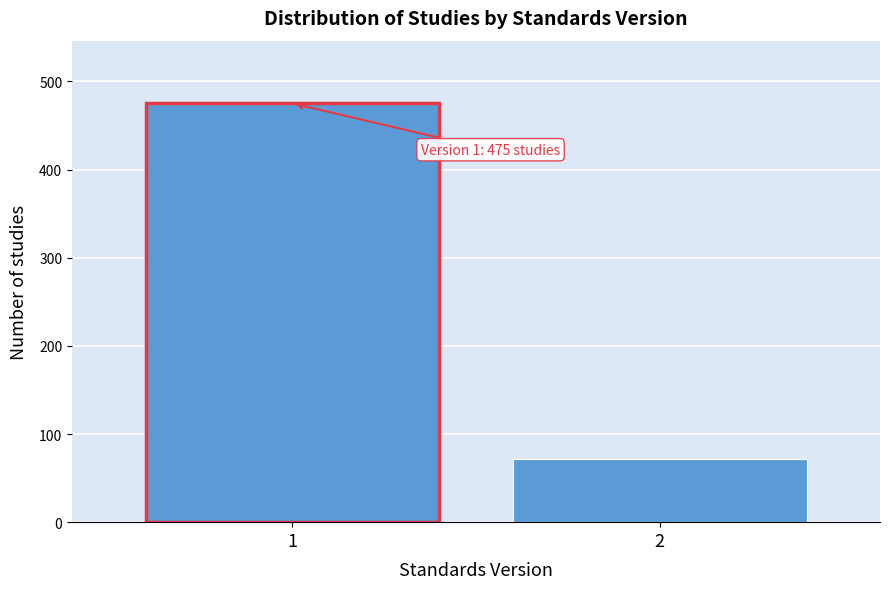

Reading left to right, extract all data points from this chart.

475	72